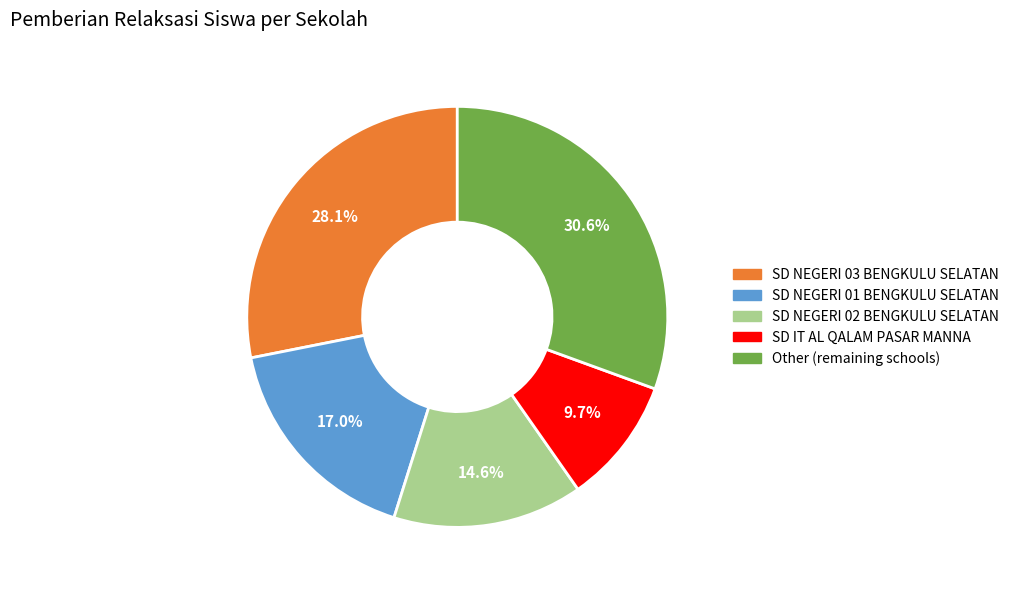

Rank the categories by value from lowest to highest.

SD IT AL QALAM PASAR MANNA, SD NEGERI 02 BENGKULU SELATAN, SD NEGERI 01 BENGKULU SELATAN, SD NEGERI 03 BENGKULU SELATAN, Other (remaining schools)